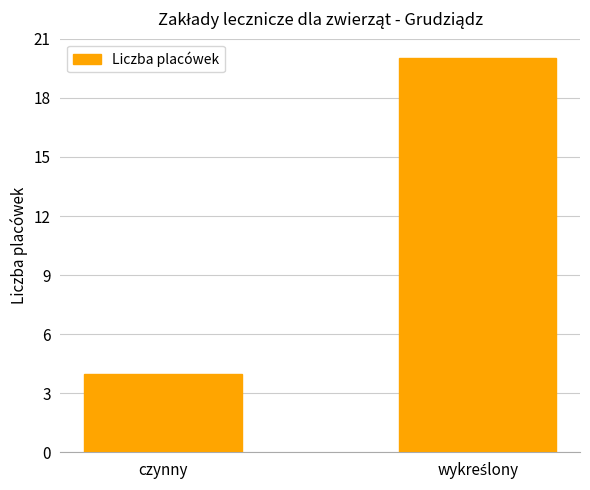

Which category has the lowest value across all series?

czynny